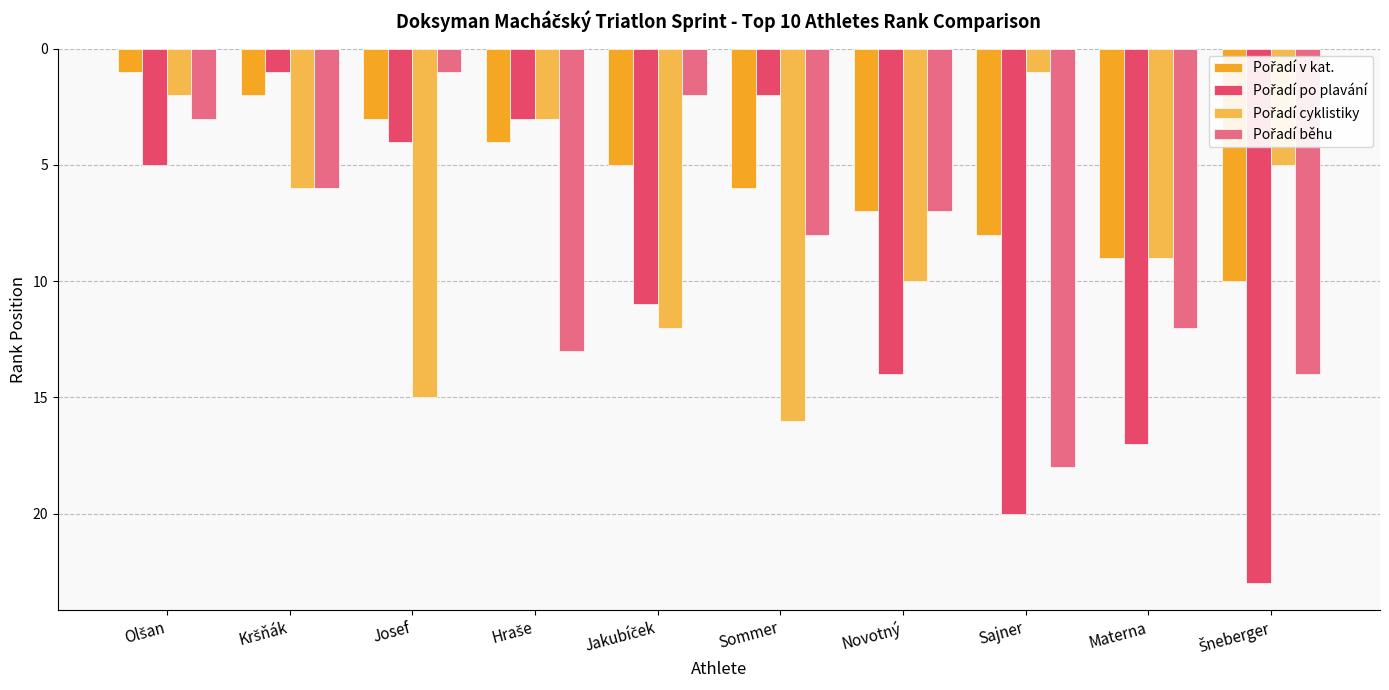

What is the spread (max minus min) of values at Novotný?

7